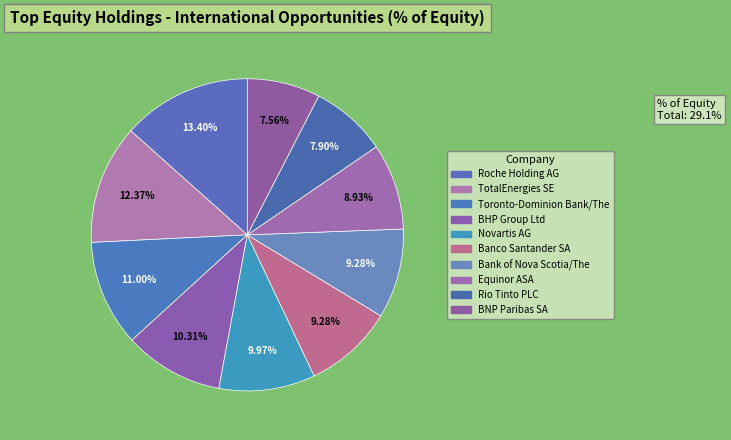

Does BNP Paribas SA represent more than half of the total?

No